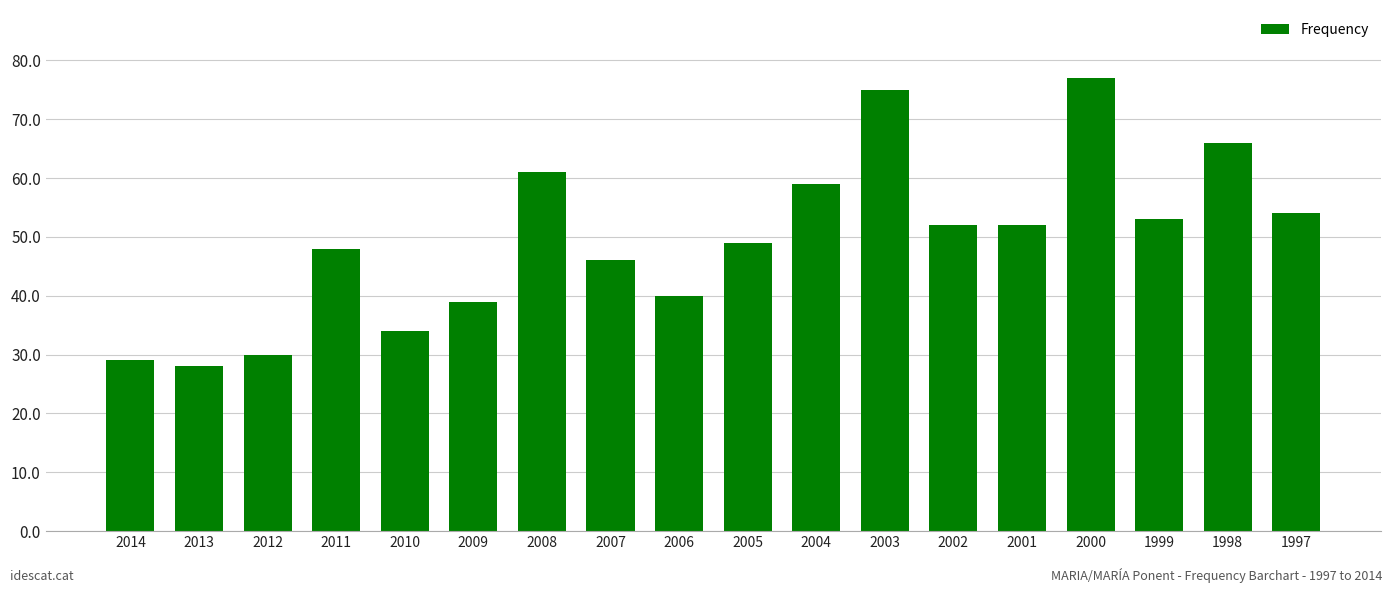

What is the smallest value displayed?

28